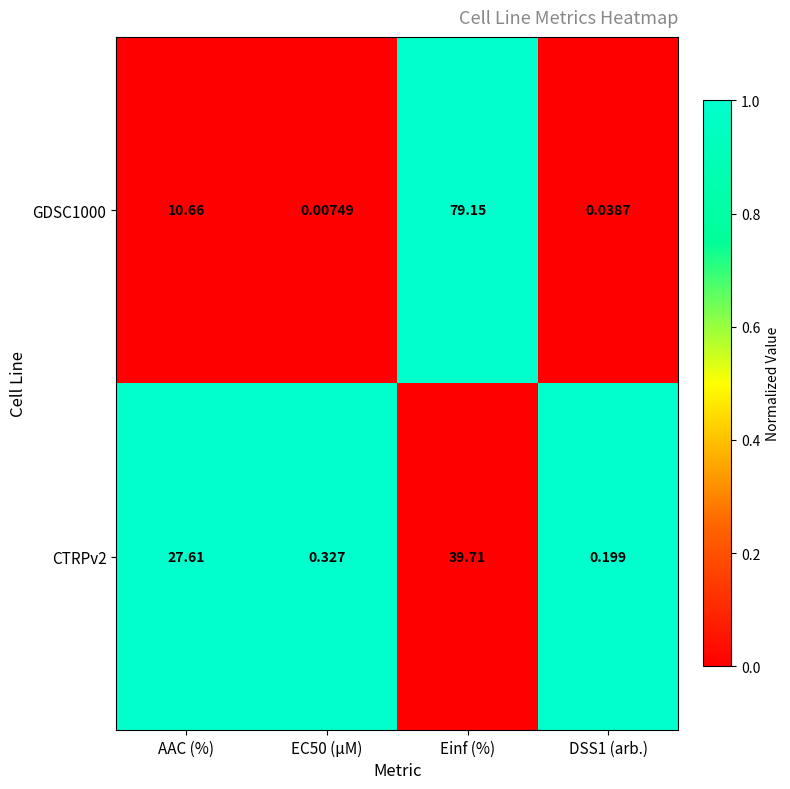

How many distinct data groups are displayed?

2